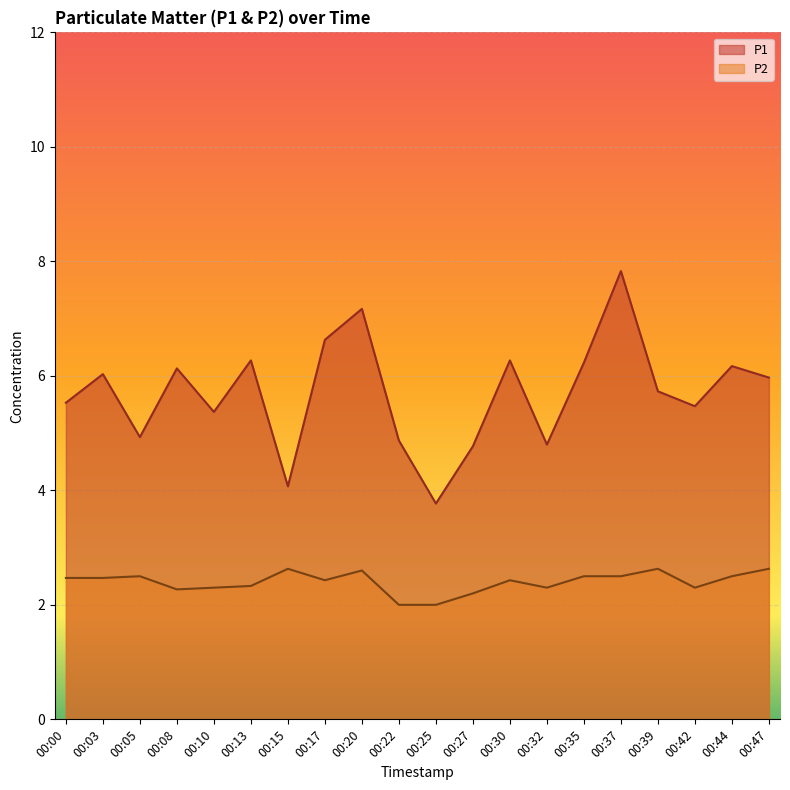

How many data points in P1 are less than 5?

6